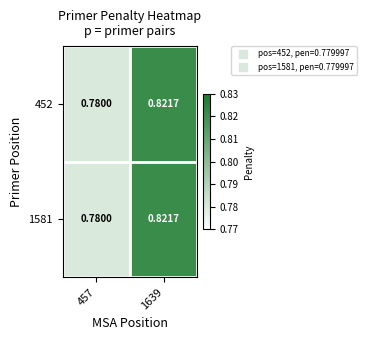

Reading left to right, what are all the values shown in this chart?

452: 457=0.8	1639=0.8
1581: 457=0.8	1639=0.8